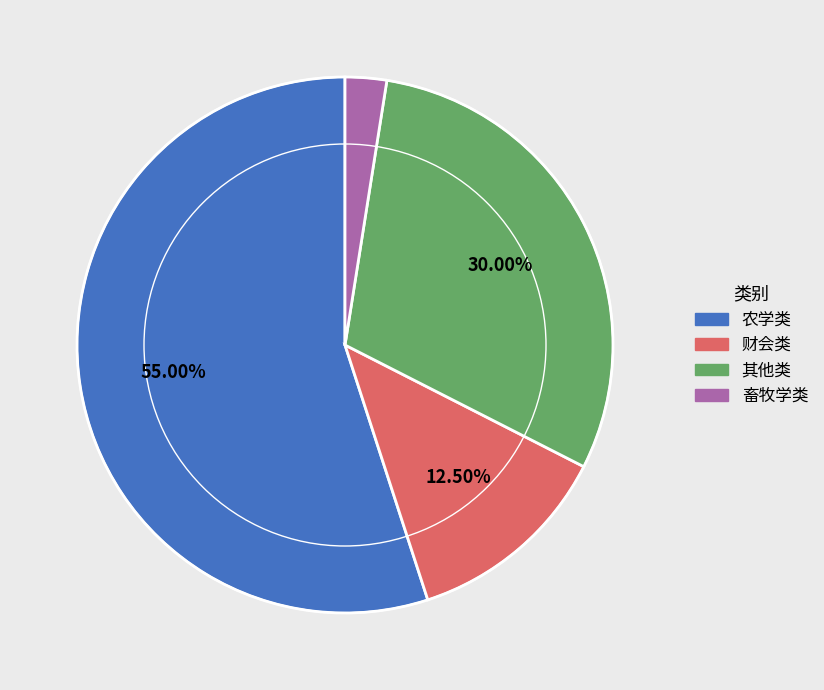

Does any single category account for the majority?

Yes